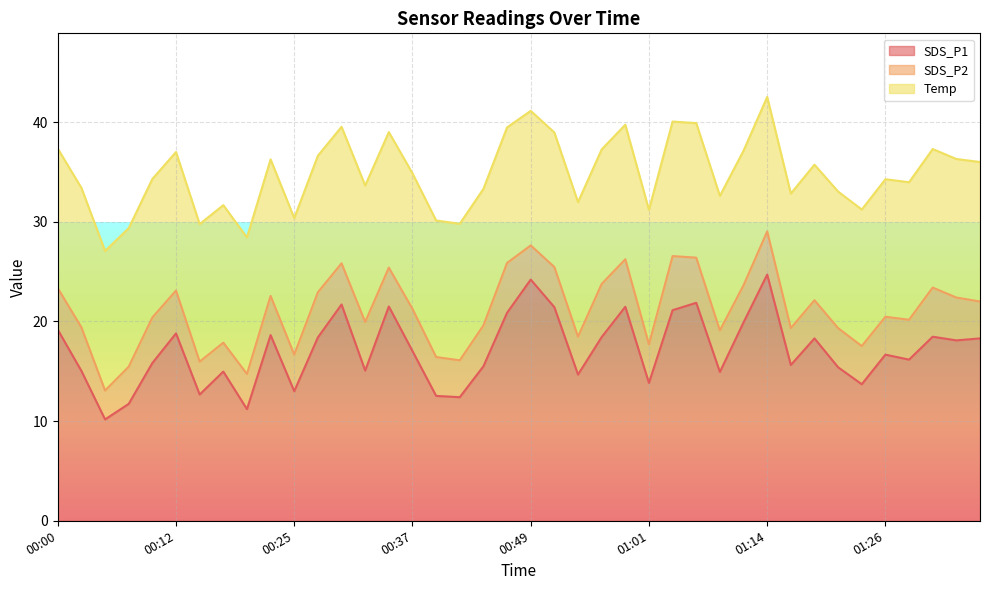

Reading left to right, transcribe all the data shown in this chart.

SDS_P1: 00:00=19.2	00:02=15.0	00:05=10.2	00:07=11.7	00:10=15.8	00:12=18.8	00:15=12.7	00:17=15.0	00:20=11.2	00:22=18.6	00:25=13.0	00:27=18.4	00:29=21.7	00:32=15.1	00:34=21.5	00:37=17.0	00:39=12.5	00:42=12.4	00:44=15.5	00:47=20.9	00:49=24.2	00:52=21.4	00:54=14.7	00:57=18.4	00:59=21.5	01:01=13.8	01:04=21.1	01:06=21.9	01:09=14.9	01:11=19.9	01:14=24.7	01:16=15.6	01:19=18.3	01:21=15.4	01:24=13.7	01:26=16.7	01:28=16.2	01:31=18.5	01:33=18.1	01:36=18.3
SDS_P2: 00:00=4.2	00:02=4.4	00:05=2.9	00:07=3.7	00:10=4.6	00:12=4.3	00:15=3.3	00:17=2.9	00:20=3.5	00:22=3.9	00:25=3.7	00:27=4.5	00:29=4.1	00:32=4.9	00:34=3.9	00:37=4.2	00:39=3.9	00:42=3.7	00:44=4.1	00:47=5.0	00:49=3.4	00:52=4.0	00:54=3.8	00:57=5.3	00:59=4.8	01:01=3.9	01:04=5.4	01:06=4.5	01:09=4.2	01:11=3.7	01:14=4.3	01:16=3.7	01:19=3.8	01:21=3.9	01:24=3.8	01:26=3.8	01:28=4.0	01:31=4.9	01:33=4.3	01:36=3.7
Temp: 00:00=14.0	00:02=14.0	00:05=14.0	00:07=13.9	00:10=13.9	00:12=13.9	00:15=13.8	00:17=13.8	00:20=13.7	00:22=13.7	00:25=13.7	00:27=13.7	00:29=13.7	00:32=13.7	00:34=13.6	00:37=13.6	00:39=13.7	00:42=13.7	00:44=13.7	00:47=13.6	00:49=13.5	00:52=13.5	00:54=13.5	00:57=13.5	00:59=13.5	01:01=13.5	01:04=13.5	01:06=13.5	01:09=13.5	01:11=13.5	01:14=13.5	01:16=13.5	01:19=13.6	01:21=13.7	01:24=13.7	01:26=13.8	01:28=13.8	01:31=13.9	01:33=13.9	01:36=14.0